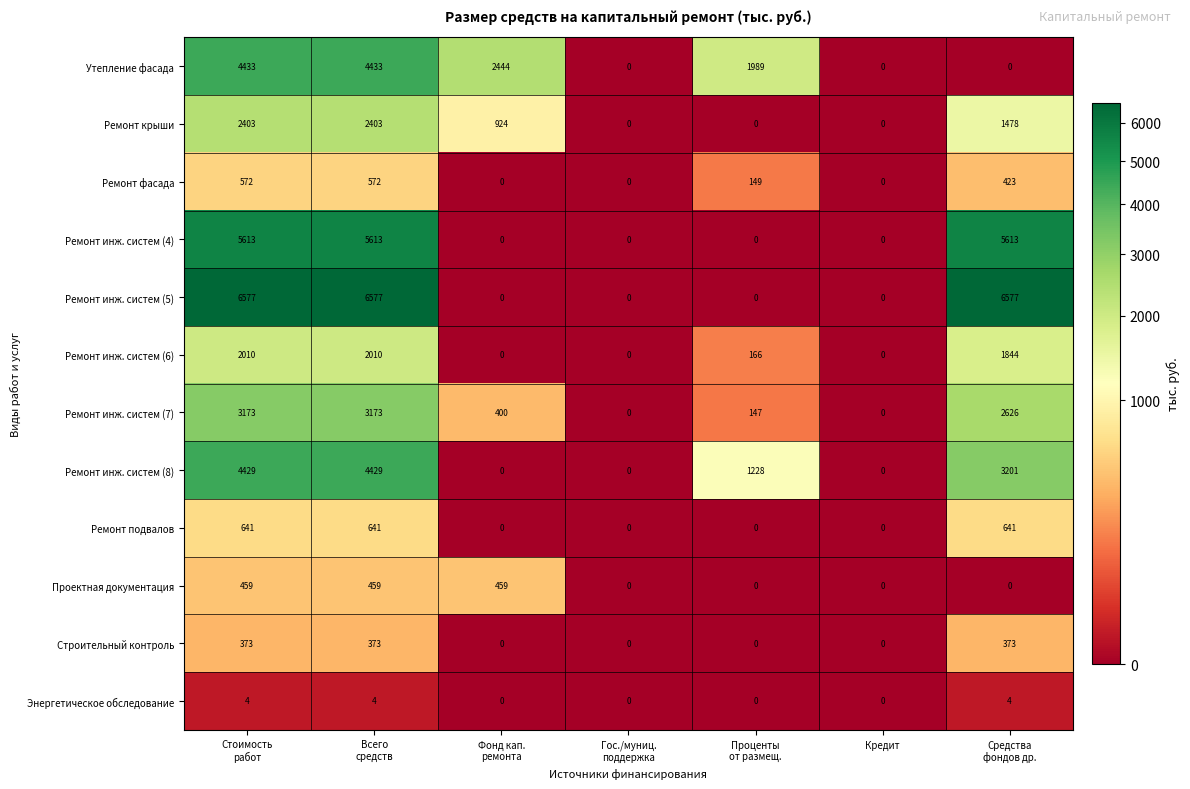

What is the sum of all Ремонт подвалов values?

1923